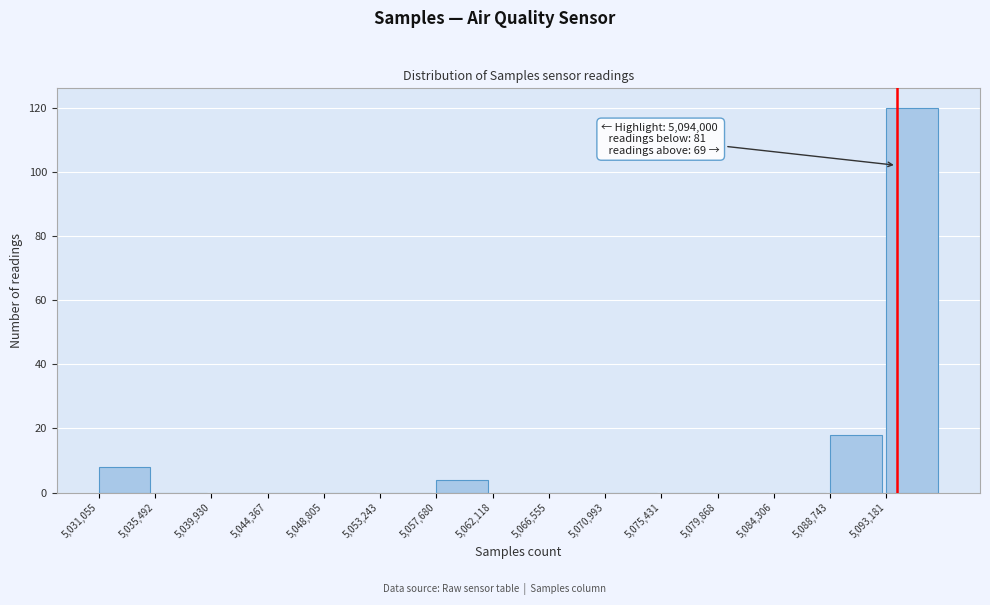

Which range on the x-axis has the tallest bar?

5093000 to 5097500